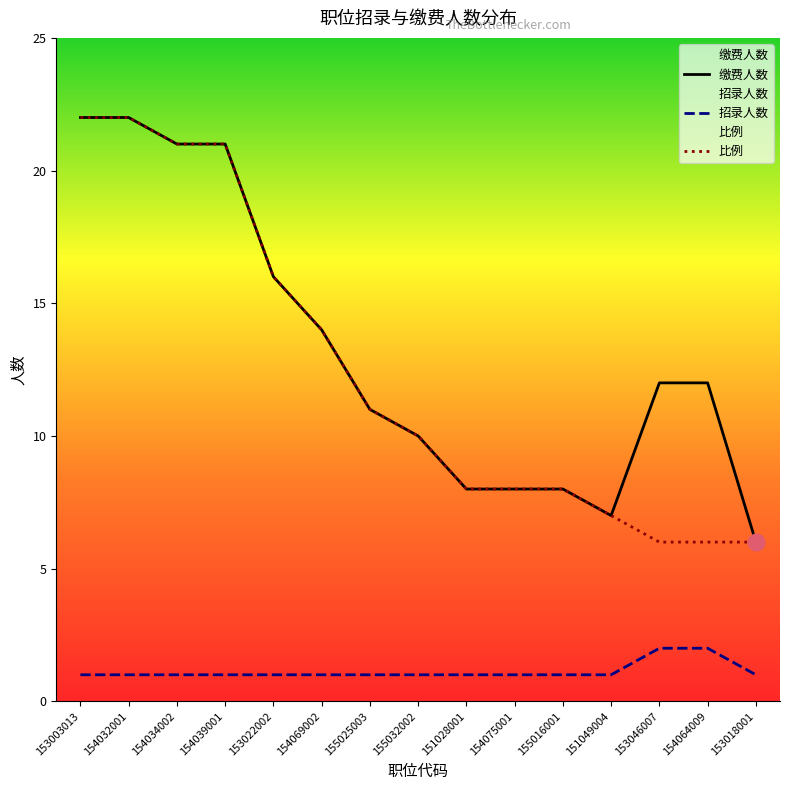

What is the maximum value for 招录人数?

2